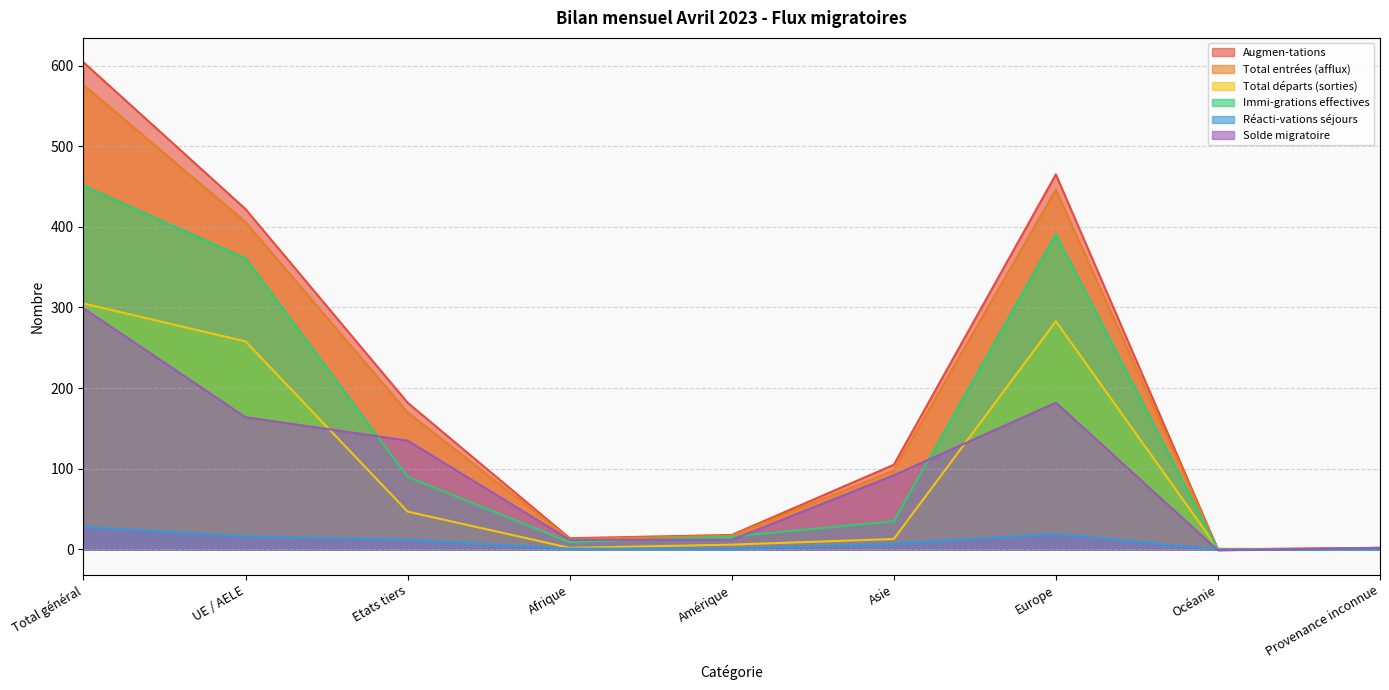

What is the difference between the second highest and second lowest values in the Solde migratoire series?

180